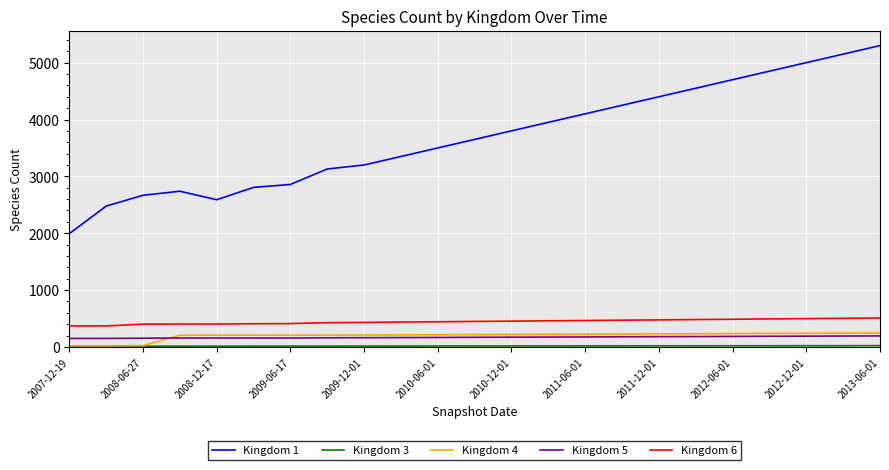

What is the maximum value shown in the chart?

5300